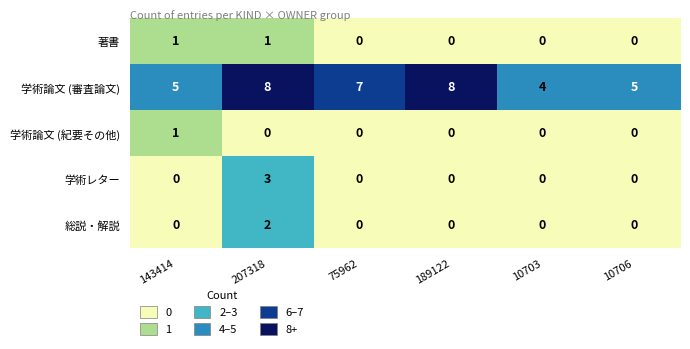

How many series are shown in this chart?

5